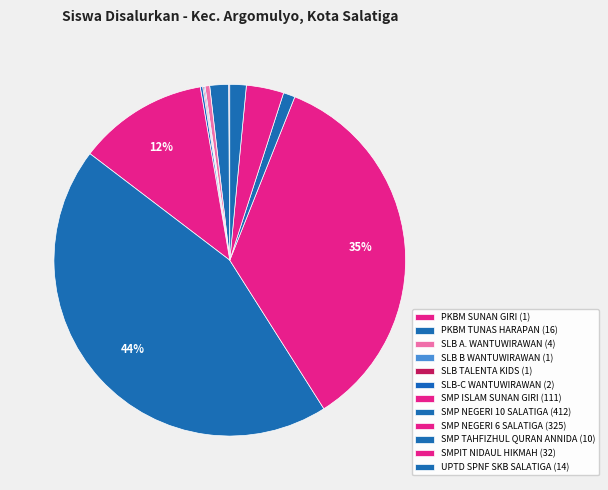

To the nearest percent, what is the average slice percentage?

8%